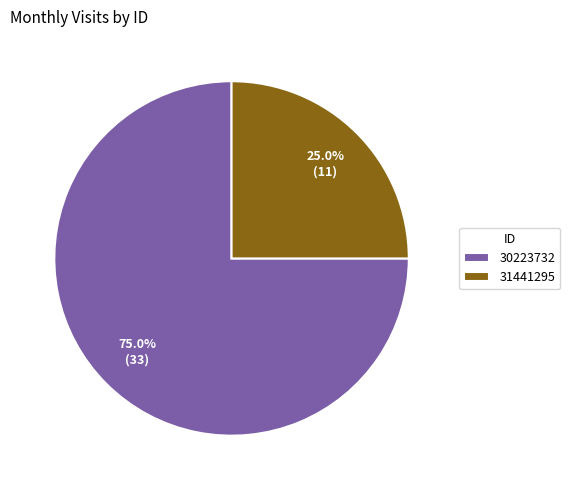

How many slices are in this pie chart?

2